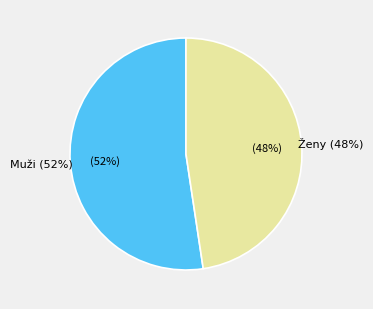

Combined, what portion of the pie is Muži and Ženy?

100.0%